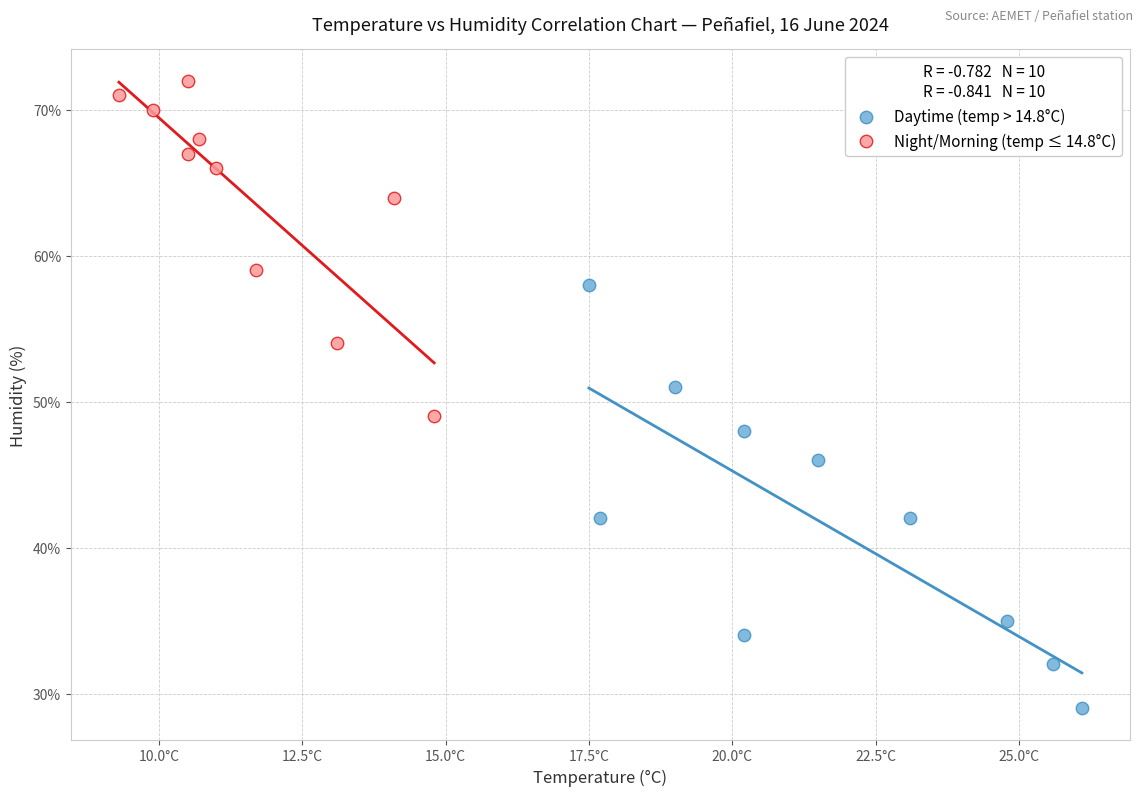

Which series contains the lowest Y value?

Daytime (temp > 14.8°C)